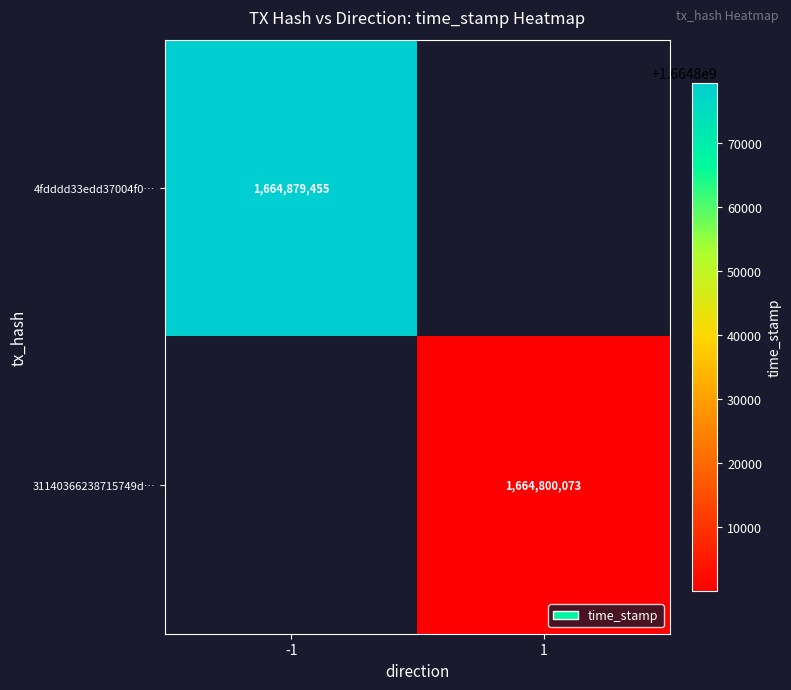

The 4fdddd33edd37004f0… series shows 1664879455 at -1. True or false?

True